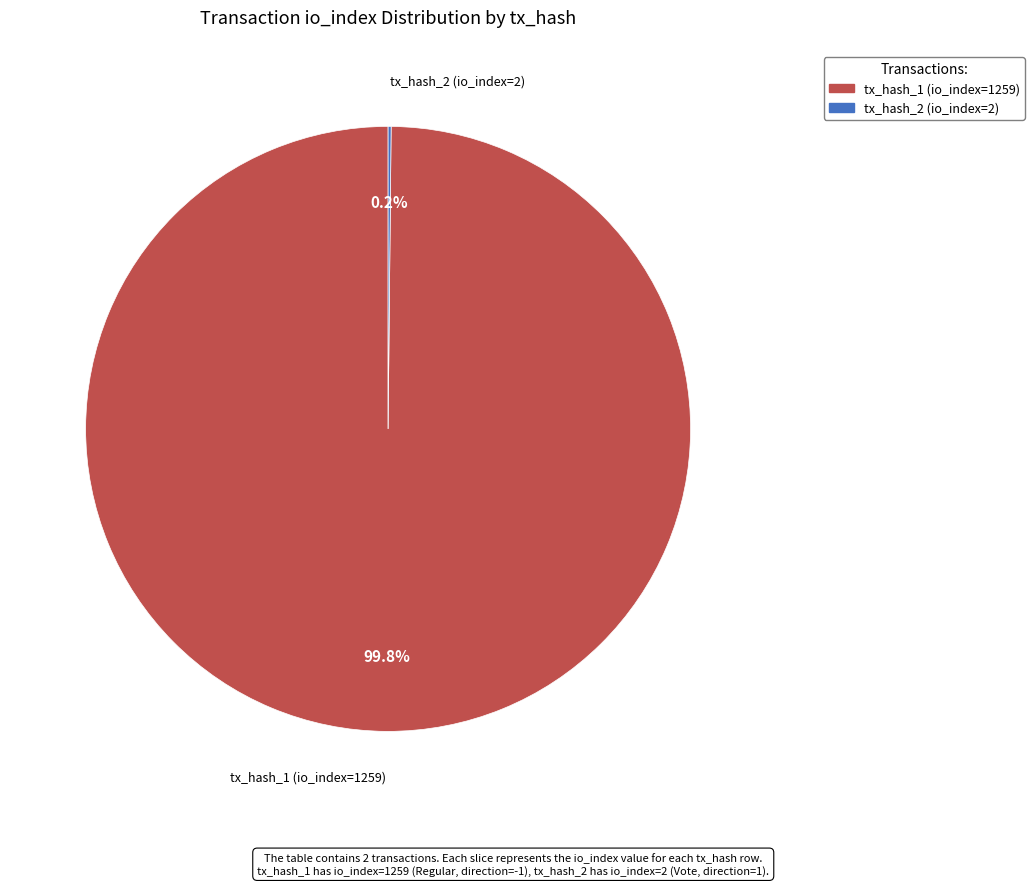

Which category has the biggest portion of the pie?

tx_hash_1 (io_index=1259)